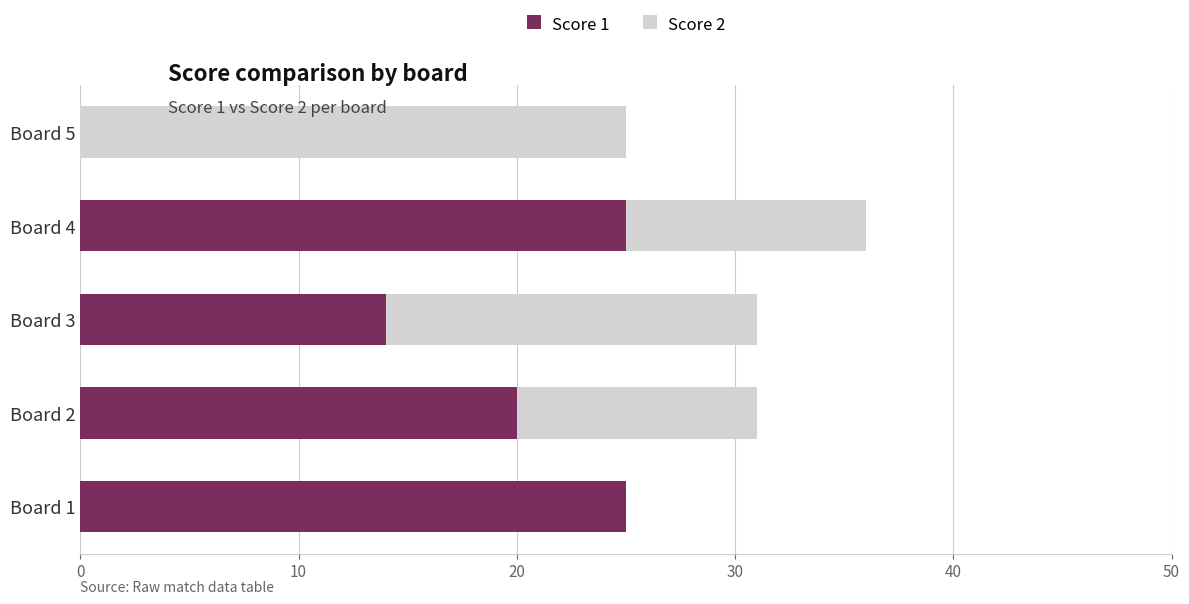

What is the maximum value for Score 1?

25